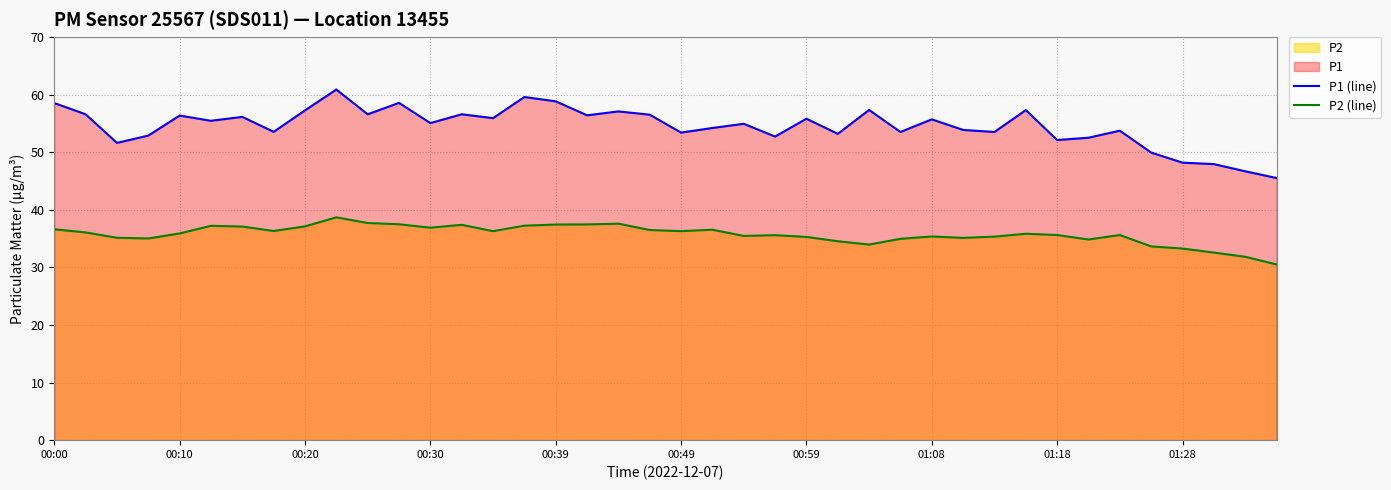

Which series has the largest total across all categories?

P1 (line)